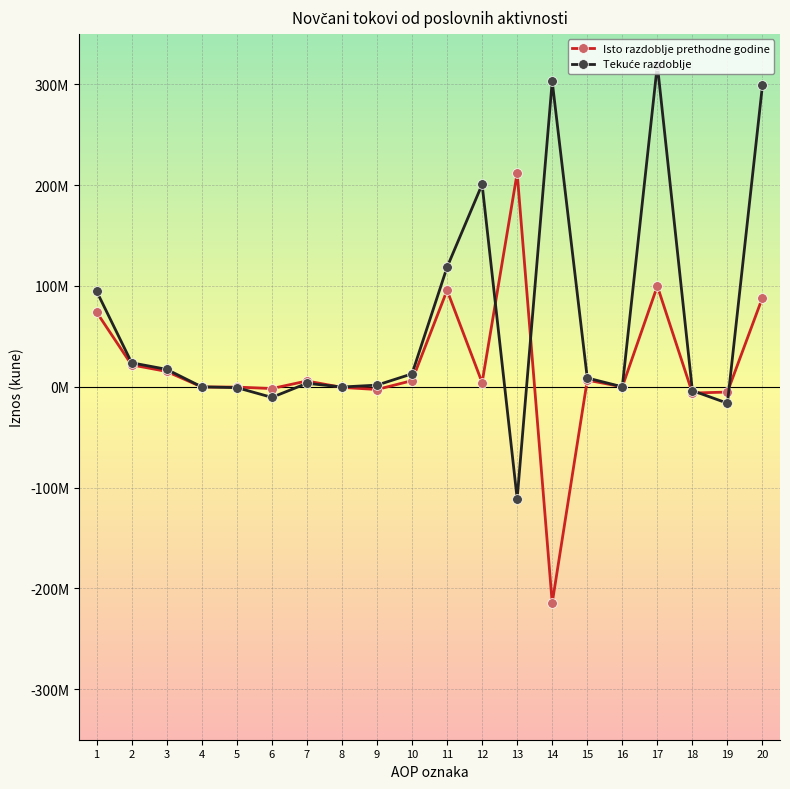

Reading left to right, list all the values displayed in this chart.

Isto razdoblje prethodne godine: 74000225	21738959	15229370	-173034	-257951	-1739735	5796917	-574195	-2674912	6132499	95739184	4186047	211956029	-214355129	6585147	0	99925231	-6179401	-5195459	88550371
Tekuće razdoblje: 94790427	23815948	17318046	-46354	-783962	-10487535	3461409	-174050	1671768	12856626	118606375	200768826	-110979901	302968813	8779914	0	319375201	-3780858	-16283525	299310818